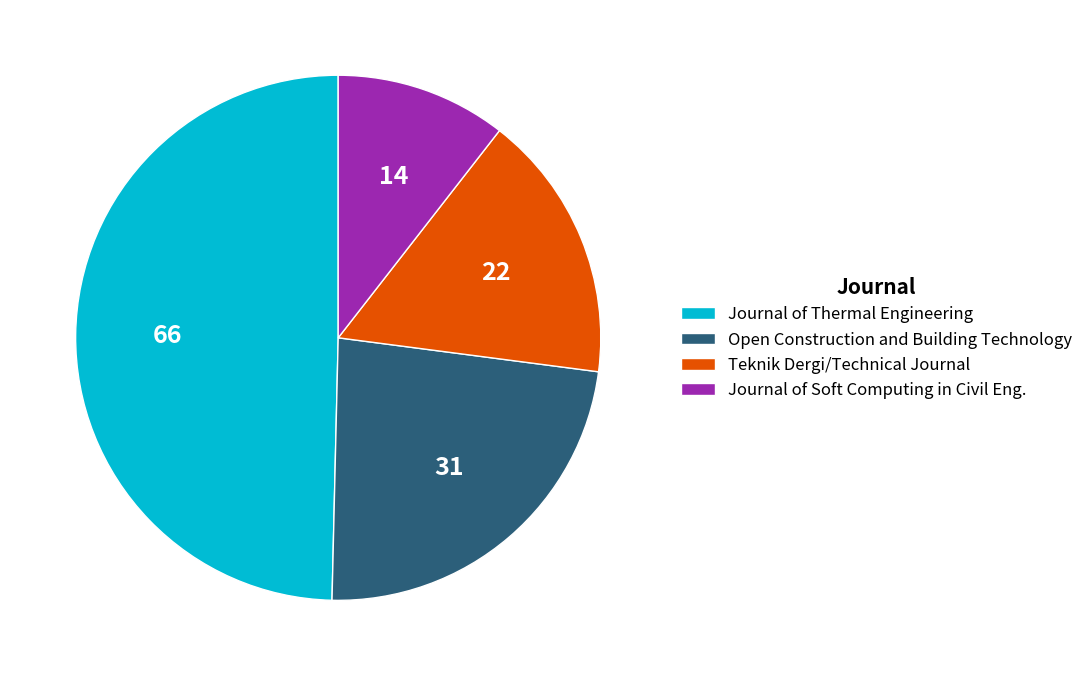

Is there any slice that represents more than half of the pie?

No